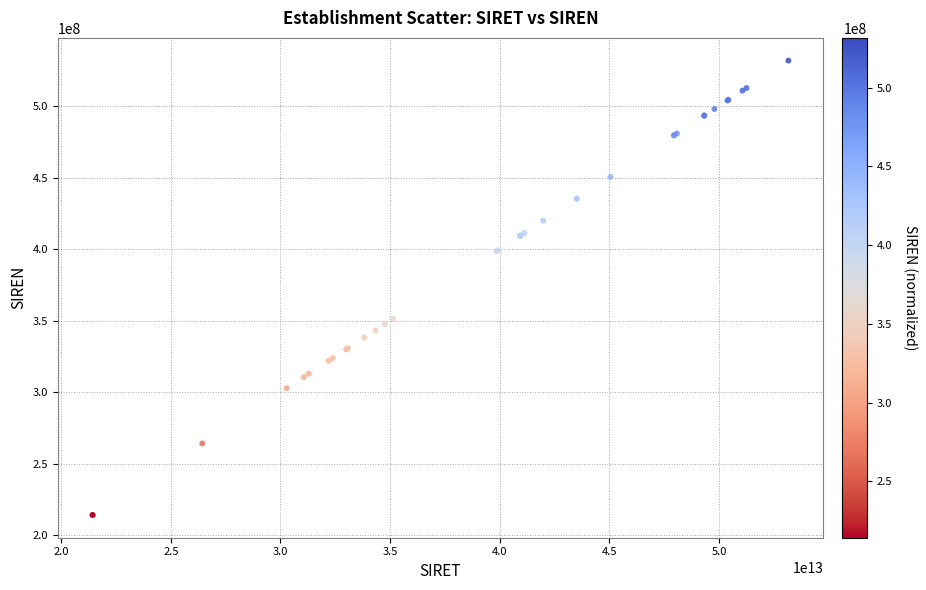

What Y value in the scatter plot is closest to 372977409?

351277074